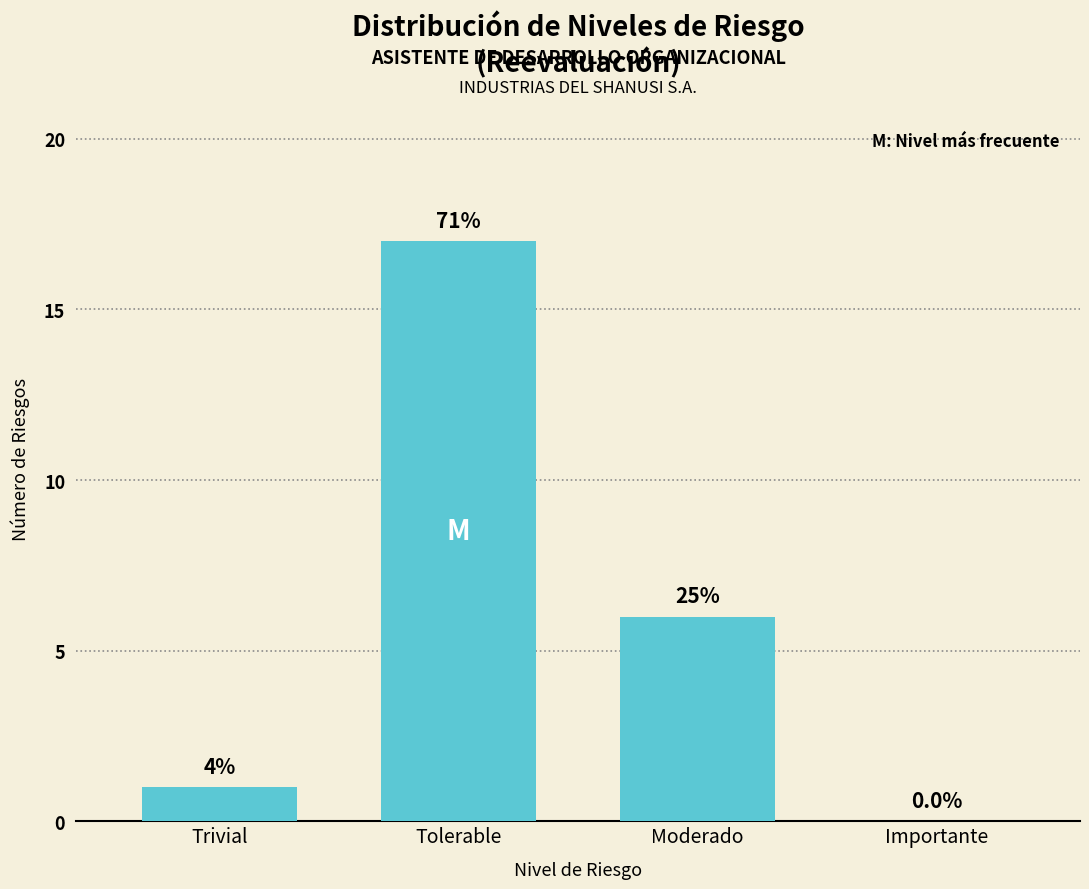

The value at Moderado is 6. True or false?

True